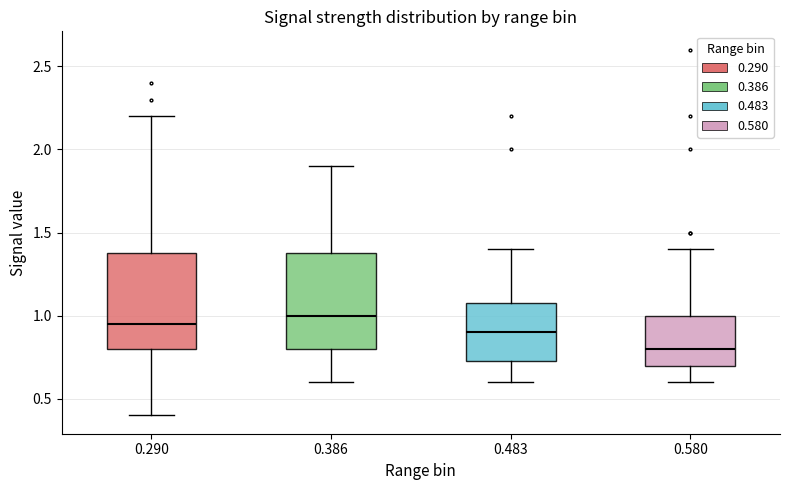

Reading left to right, read every box against the y-axis: the position of its median line, the range the box covers, and the ends of its whiskers. The values are not printed on the chart, so give them approximately, as read against the axis.

0.290: median 0.95, box 0.80 to 1.40, whiskers 0.40 to 2.20
0.386: median 1.00, box 0.80 to 1.40, whiskers 0.60 to 1.90
0.483: median 0.90, box 0.75 to 1.10, whiskers 0.60 to 1.40
0.580: median 0.80, box 0.70 to 1.00, whiskers 0.60 to 1.40